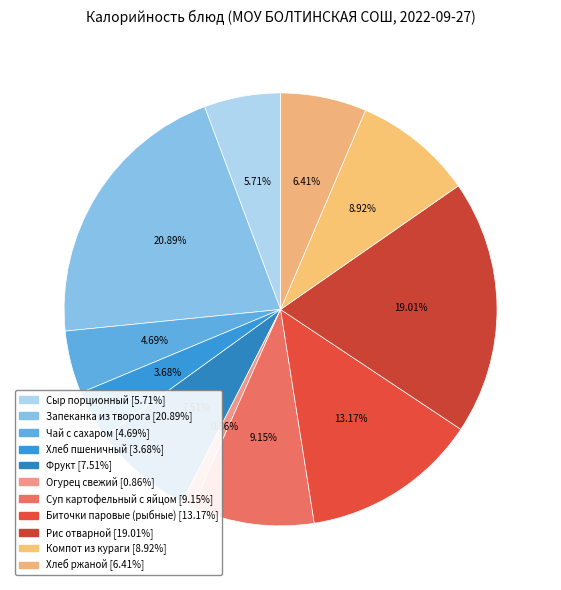

Count the number of slices in the pie.

11